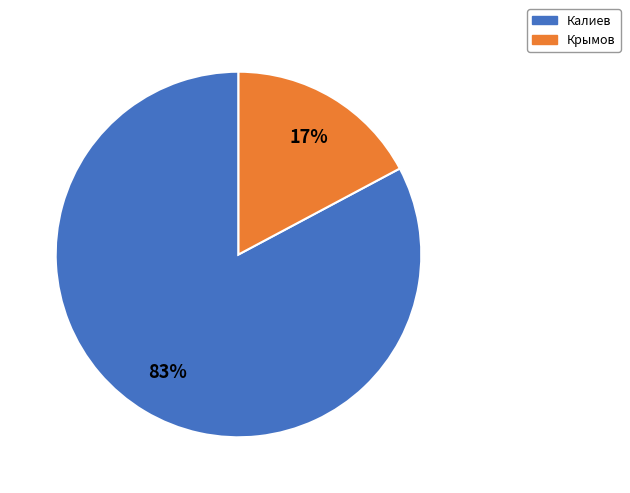

To the nearest percent, what is the average slice percentage?

50%